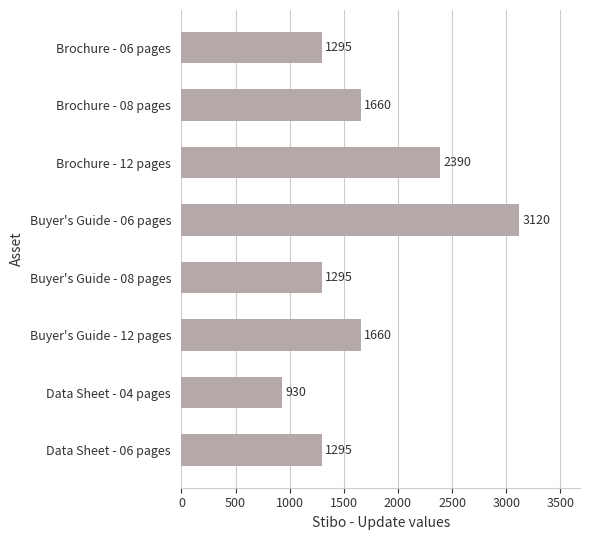

At which category does the chart reach its peak across all series?

Buyer's Guide - 06 pages